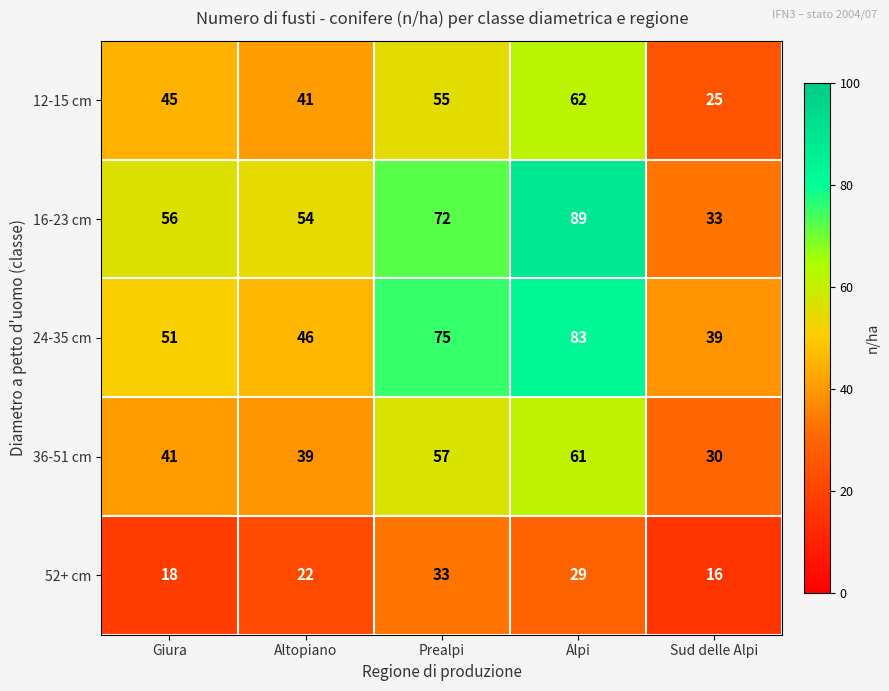

At which category is the sum across all series the highest?

Alpi